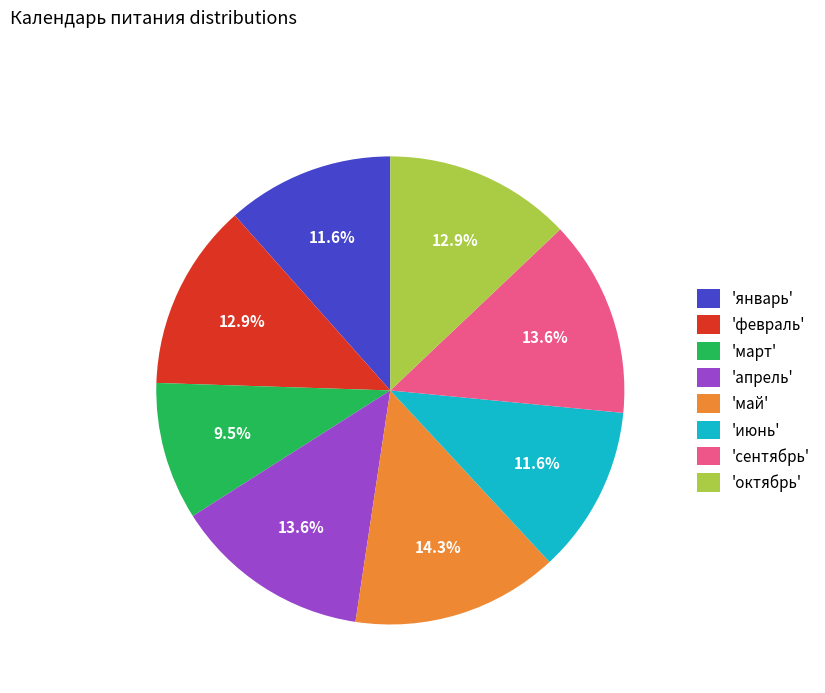

What percentage do 'январь' and 'апрель' together represent?

25.2%